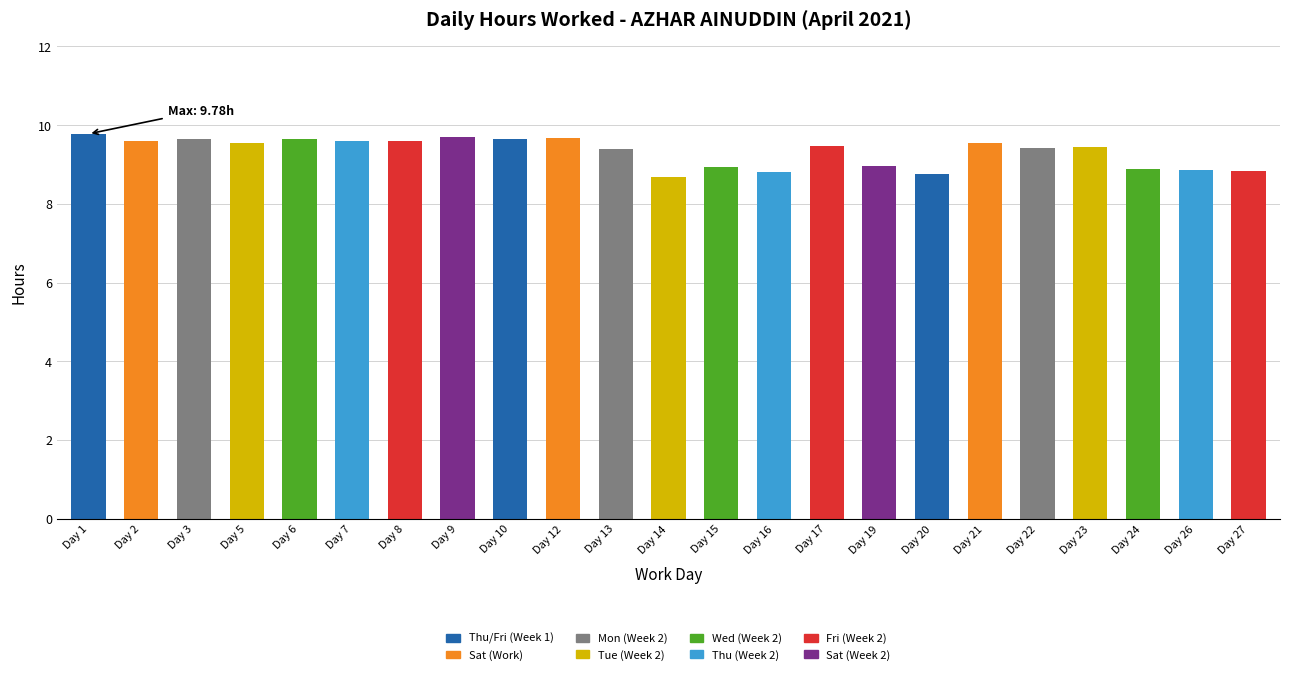

What is the greatest value displayed?

9.8